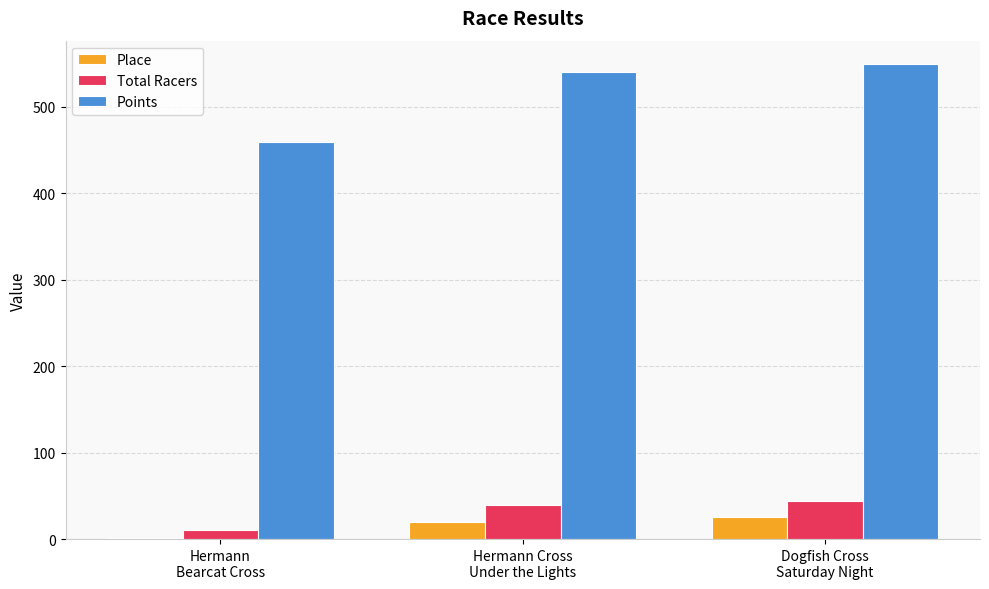

What is the greatest value displayed?

548.7